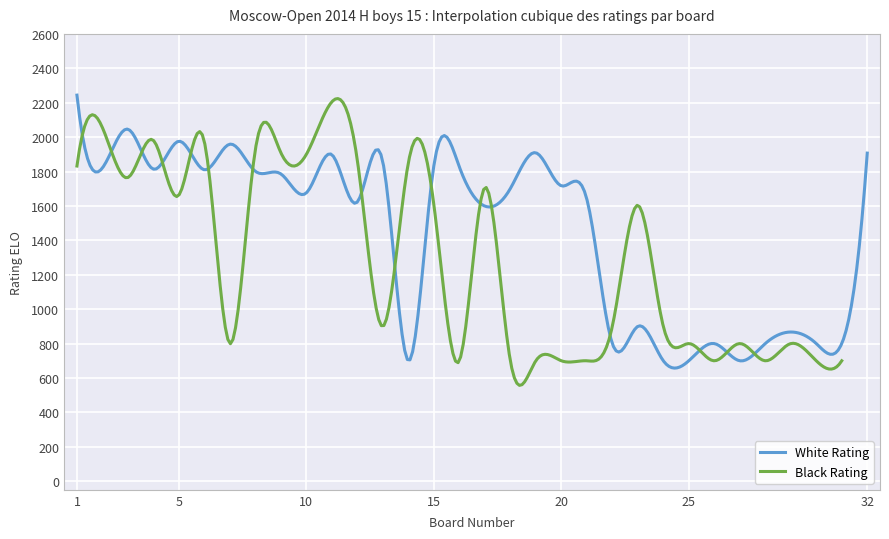

In White Rating, how many points are higher than both neighbors (excluding endpoints)?

12